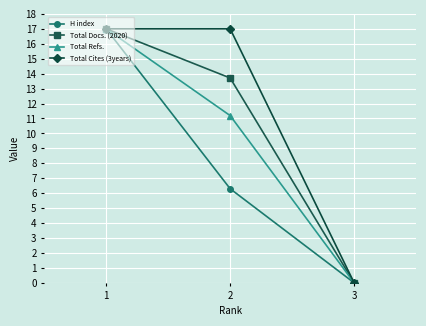

Rank the categories by Total Refs. value from highest to lowest.

1, 2, 3